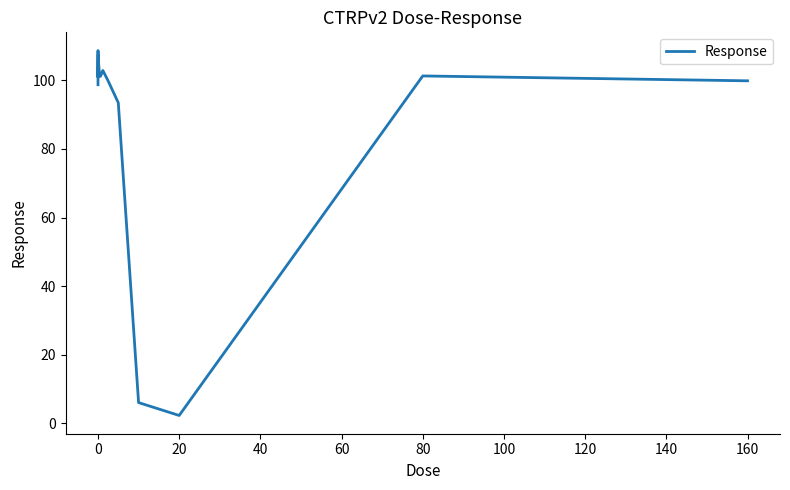

What is the difference between the maximum and minimum values?

106.4